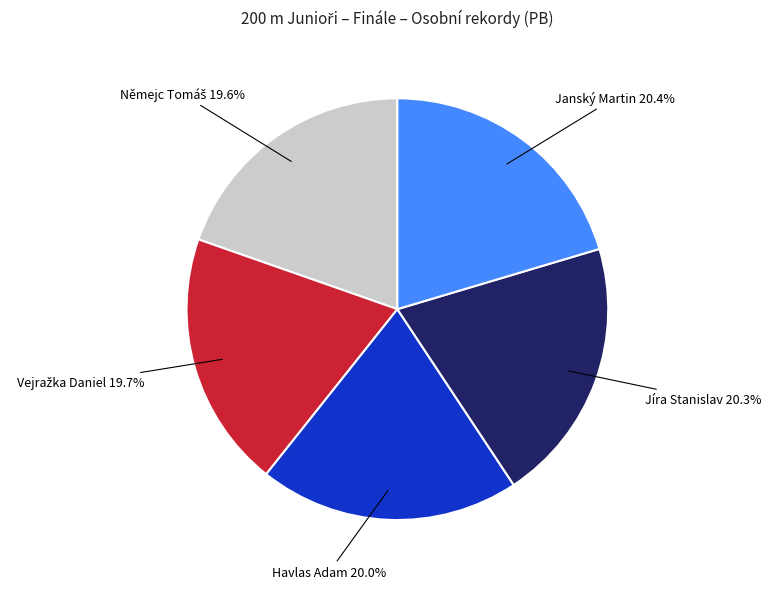

Is Jíra Stanislav the majority of the pie?

No